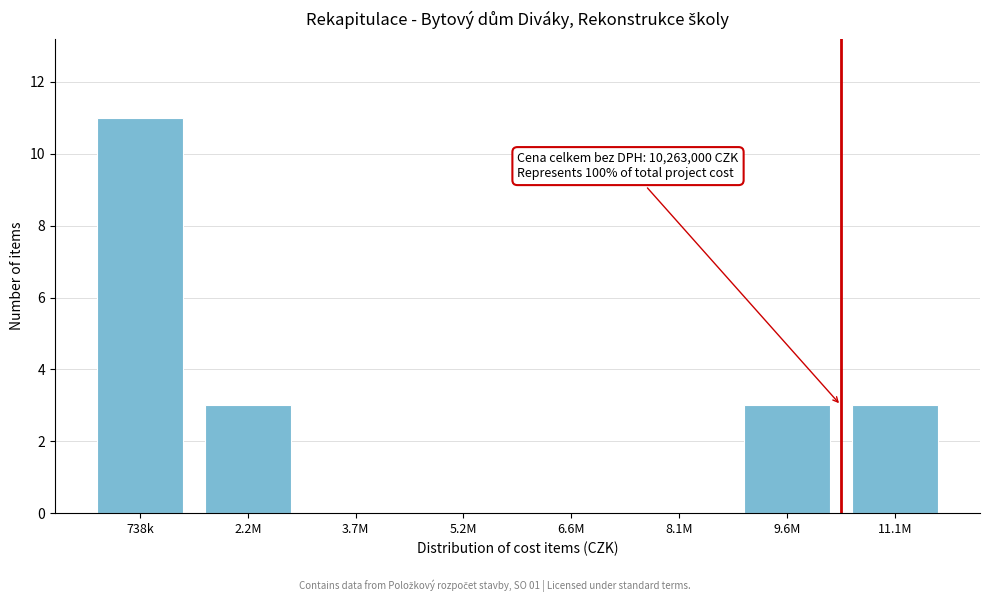

Reading right to left, extract all data points from this chart.

11.1M=3	9.6M=3	8.1M=0	6.6M=0	5.2M=0	3.7M=0	2.2M=3	738k=11